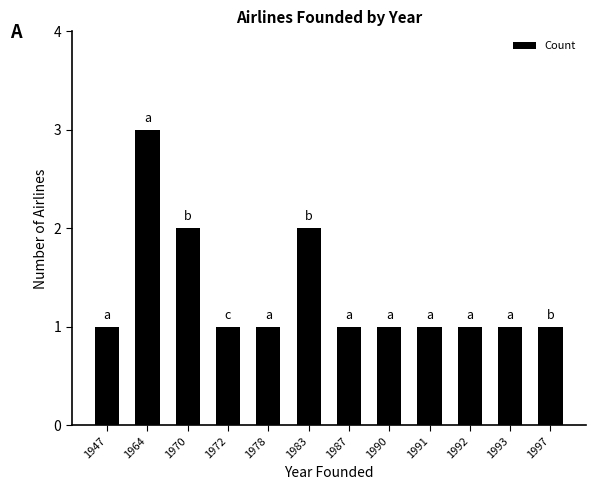

Does the chart contain stacked bars?

No